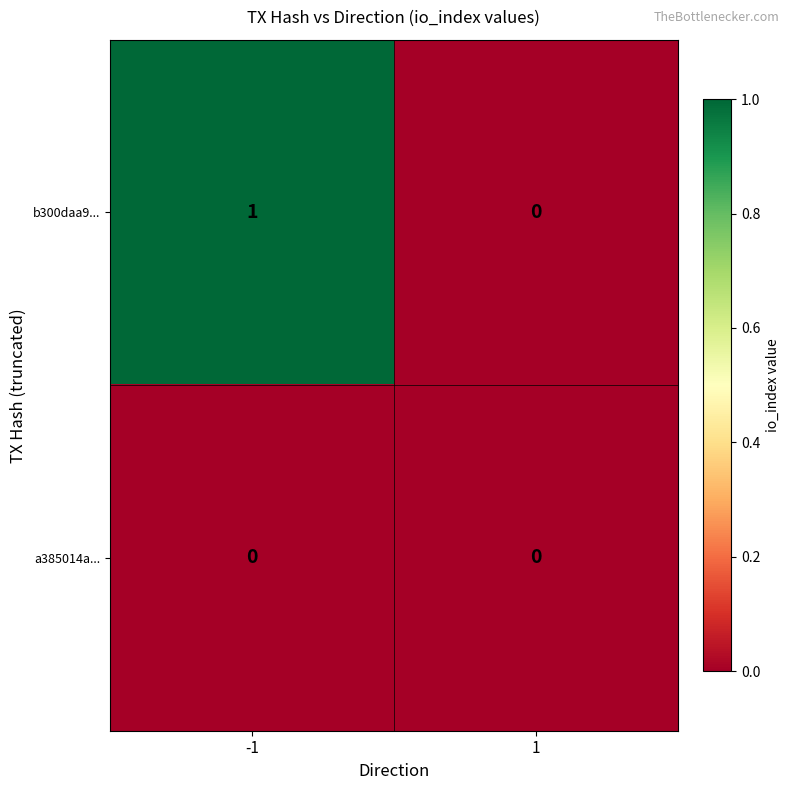

Which series has the largest total across all categories?

b300daa9...